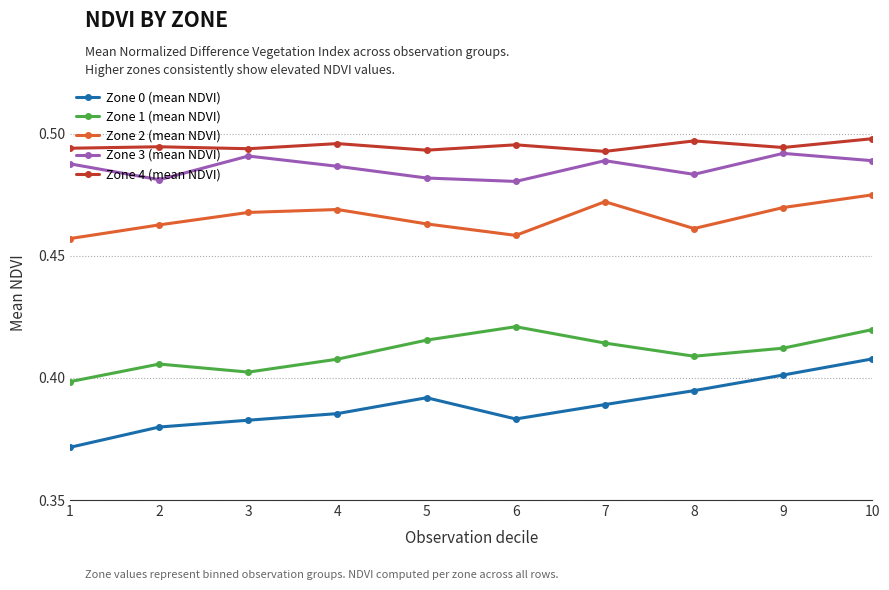

The Zone 0 (mean NDVI) series shows 0.4 at 2. True or false?

True